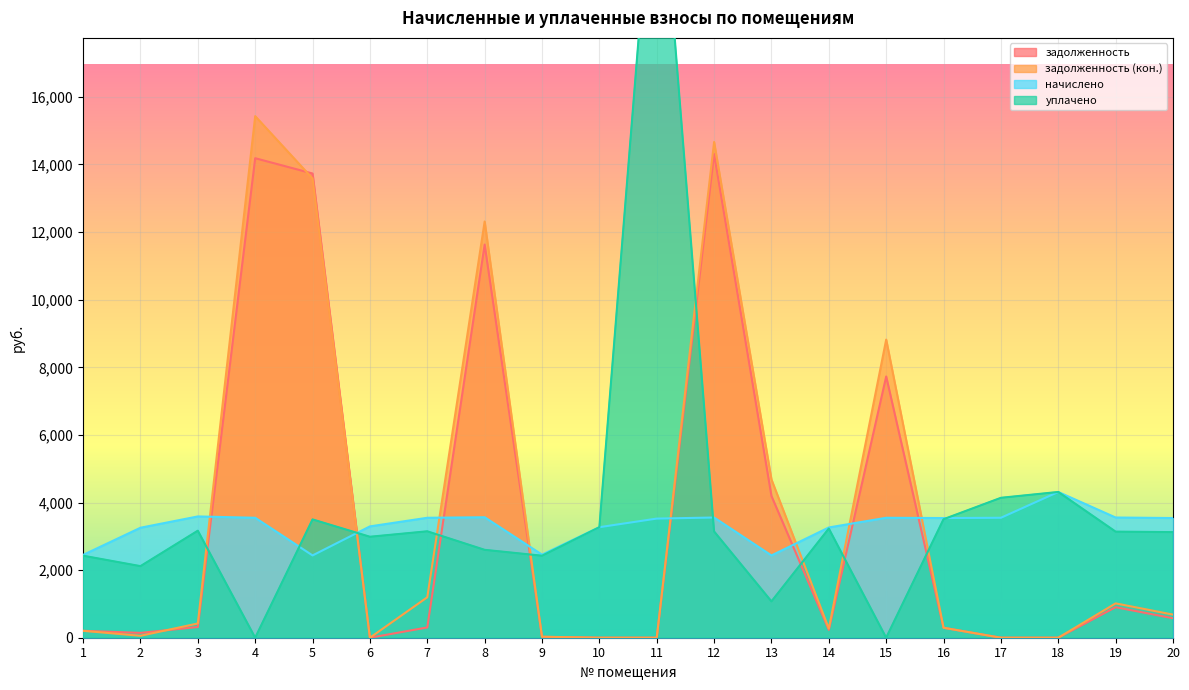

What is the sum of all задолженность (кон.) values?

73672.9